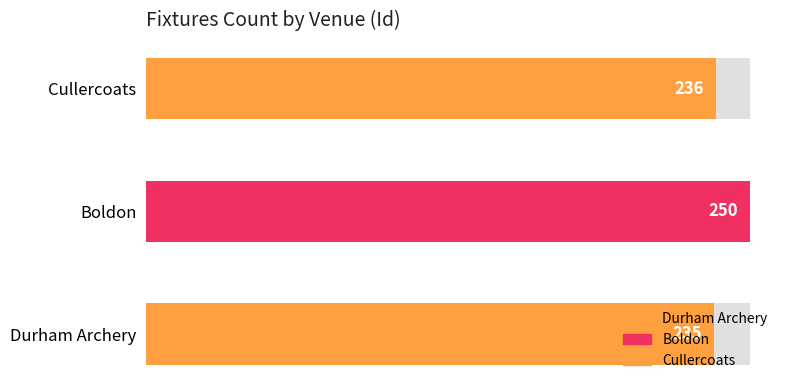

What is the sum of all values?

721